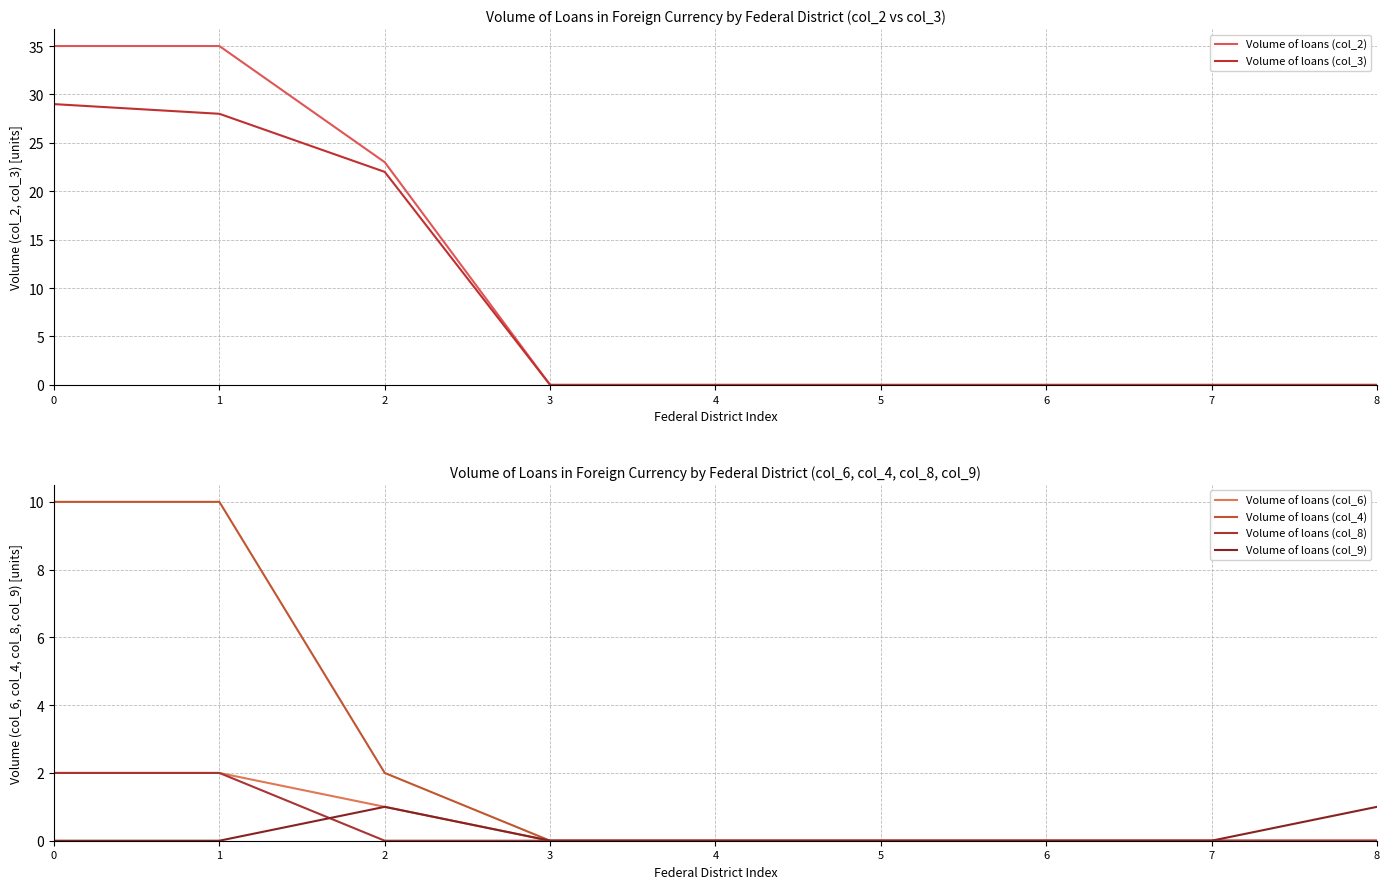

Reading left to right, extract all data points from this chart.

Volume of loans (col_2): 35	35	23	0	0	0	0	0	0
Volume of loans (col_3): 29	28	22	0	0	0	0	0	0
Volume of loans (col_6): 2	2	1	0	0	0	0	0	0
Volume of loans (col_4): 10	10	2	0	0	0	0	0	0
Volume of loans (col_8): 2	2	0	0	0	0	0	0	0
Volume of loans (col_9): 0	0	1	0	0	0	0	0	1